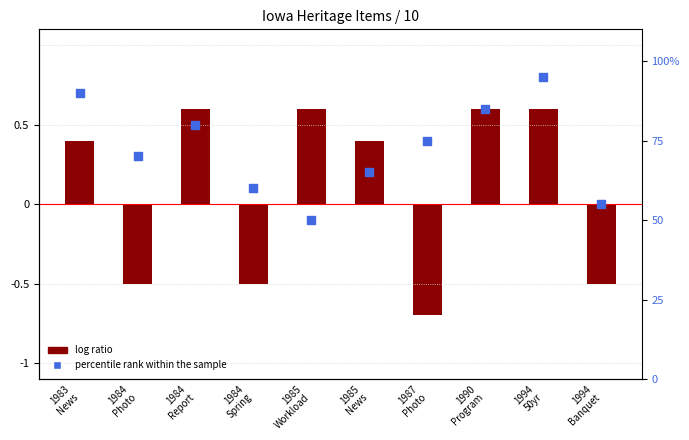

Which series has the largest total across all categories?

percentile rank within the sample